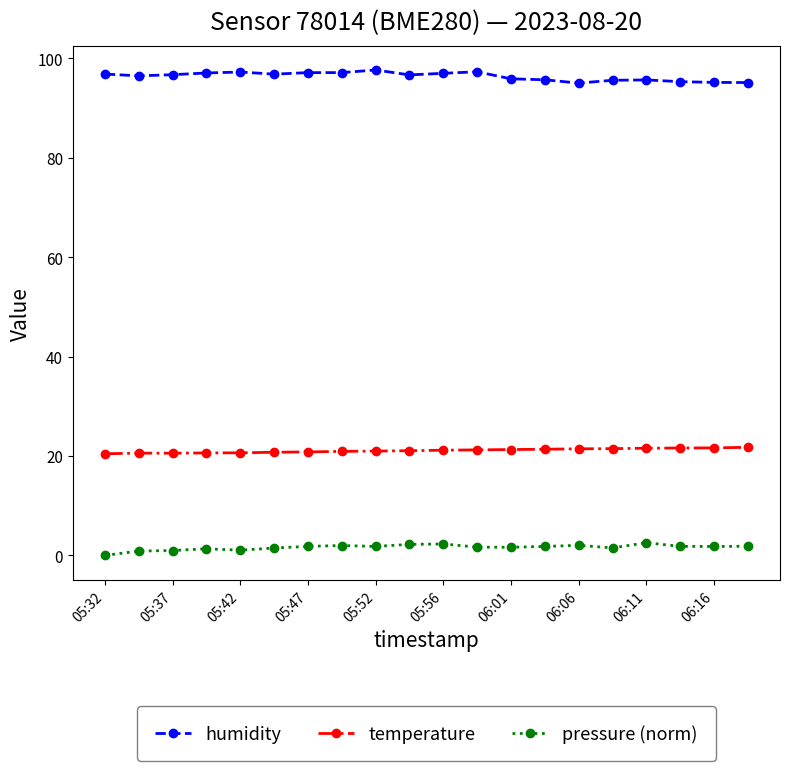

What is the value of the humidity point at the 14th from the left?

95.7